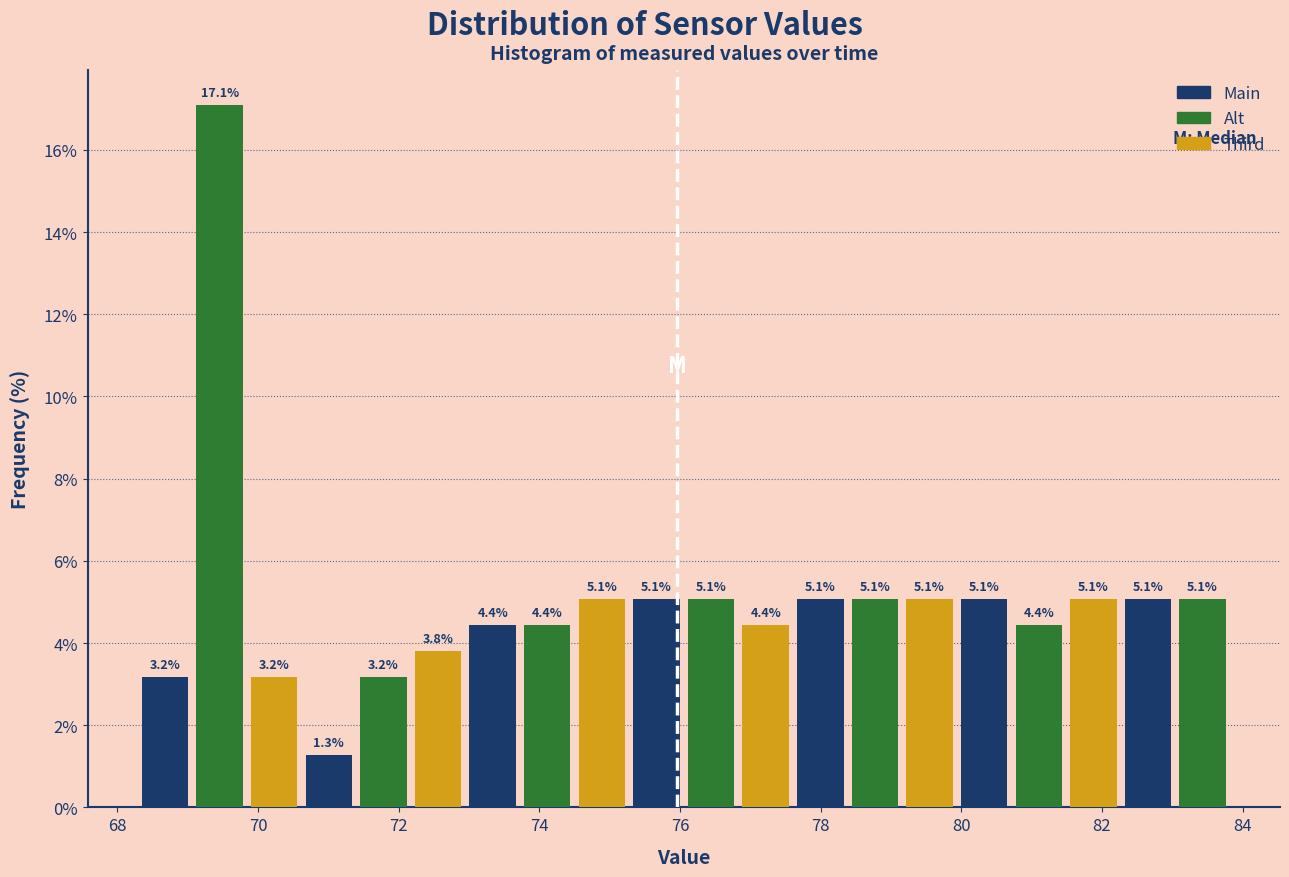

Around what value on the x-axis is the tallest bar? Give the approximate position of its centre, as read against the axis.

69.4